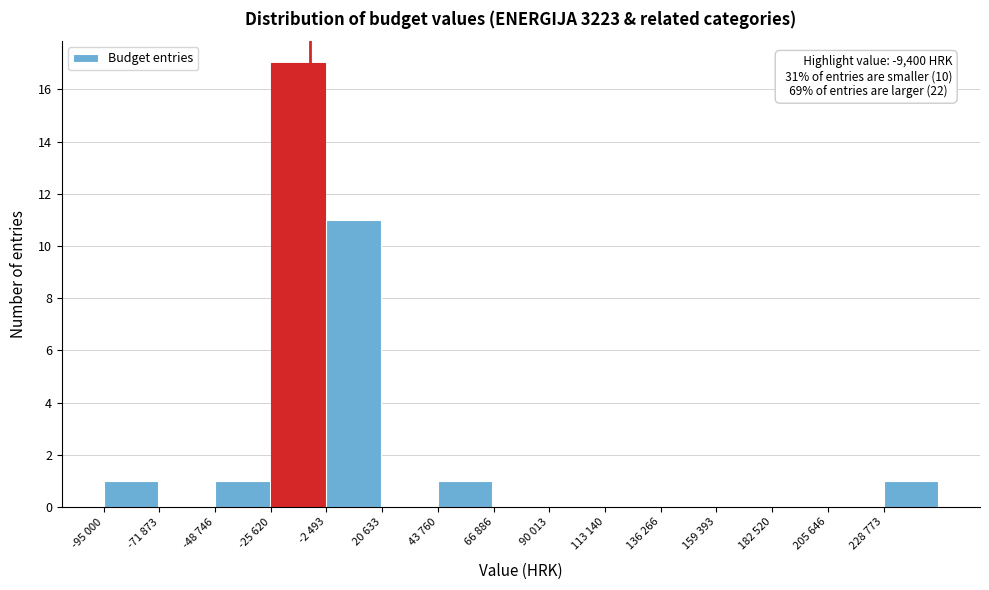

Reading left to right, list all the values displayed in this chart.

-95 000=1	-71 873=0	-48 746=1	-25 620=17	-2 493=11	20 633=0	43 760=1	66 886=0	90 013=0	113 140=0	136 266=0	159 393=0	182 520=0	205 646=0	228 773=1